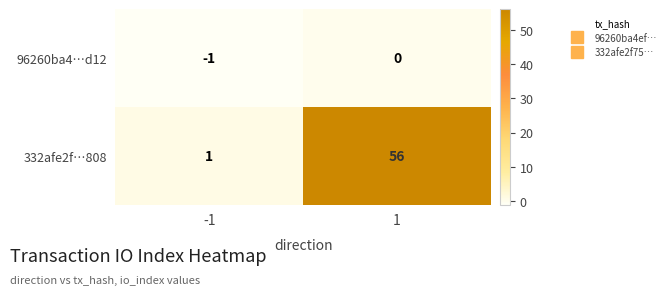

Reading left to right, extract all data points from this chart.

96260ba4…d12: -1	0
332afe2f…808: 1	56